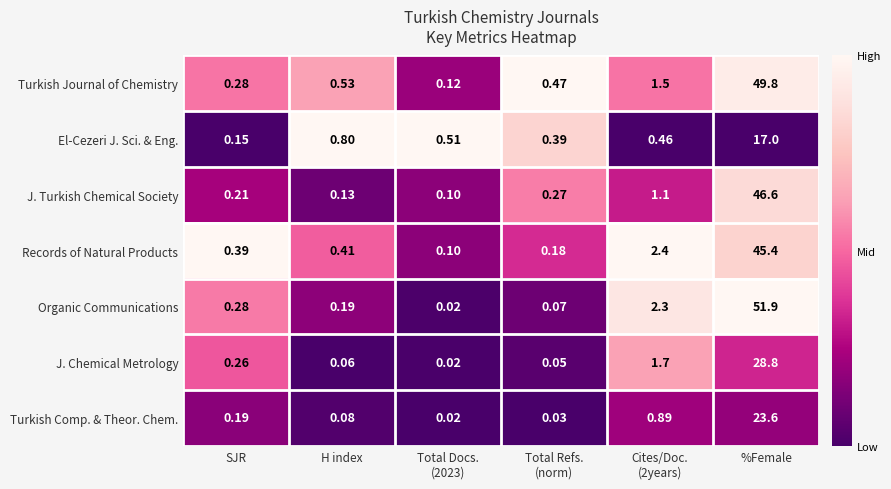

At which label is El-Cezeri J. Sci. & Eng. closest to 8?

H index